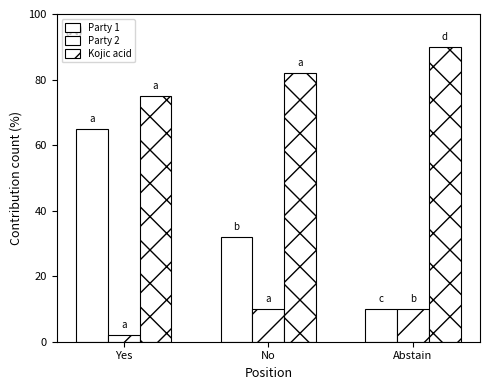

What is the sum of the Kojic acid values at No and Yes?

157